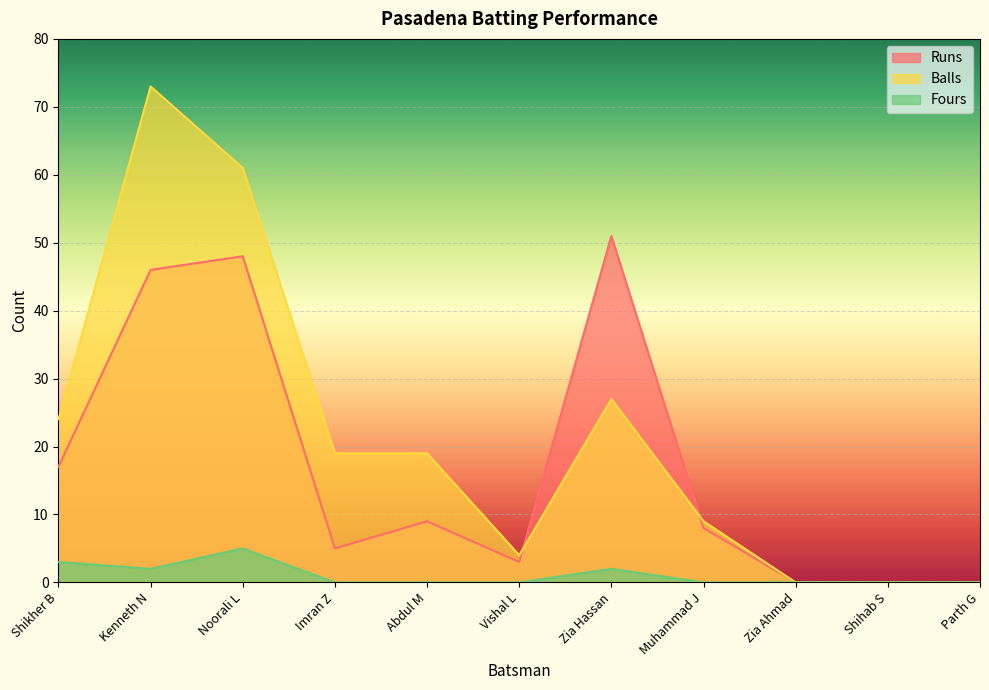

At which label does Balls first exceed 19?

Shikher B